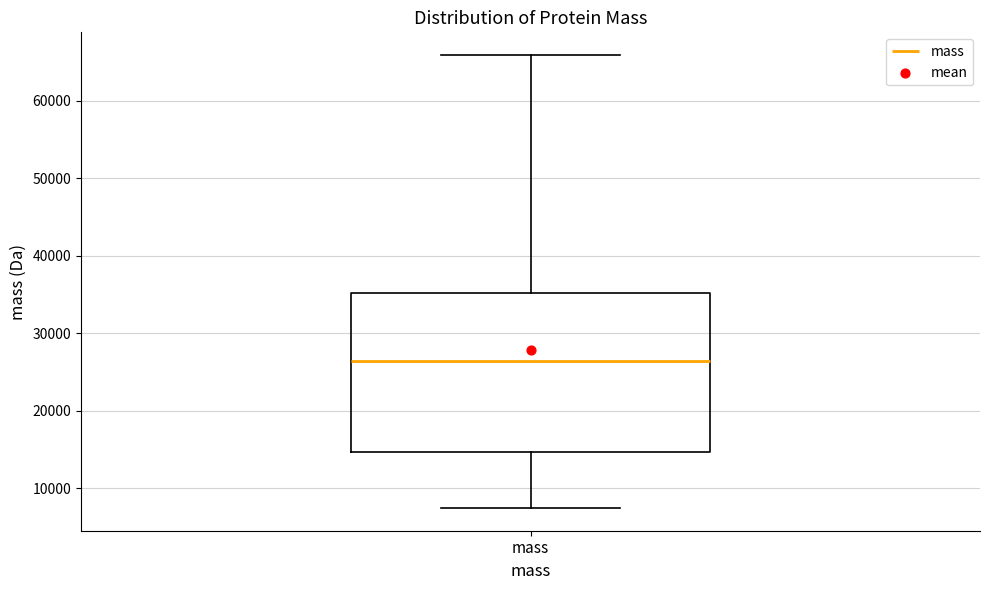

Transcribe this box plot: give where the median line is, the range the box spans, and where the two whiskers end, as read against the y-axis. The values are not printed on the chart, so give them approximately, as read against the axis.

median 26000, box 15000 to 35000, whiskers 7000 to 66000